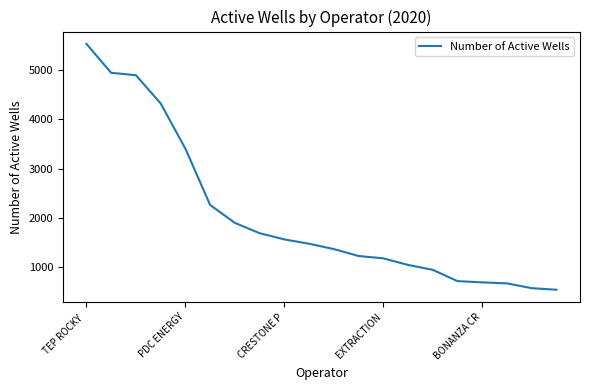

What is the smallest value displayed?

542